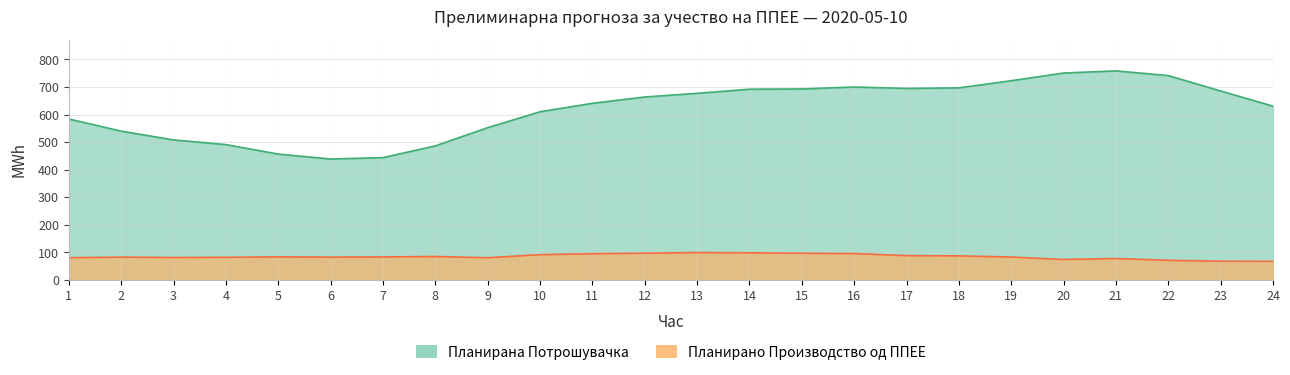

List the labels in order of Планирано Производство од ППЕЕ value, largest first.

13, 14, 12, 15, 16, 11, 10, 17, 18, 8, 5, 7, 19, 2, 6, 4, 3, 1, 9, 21, 20, 22, 23, 24